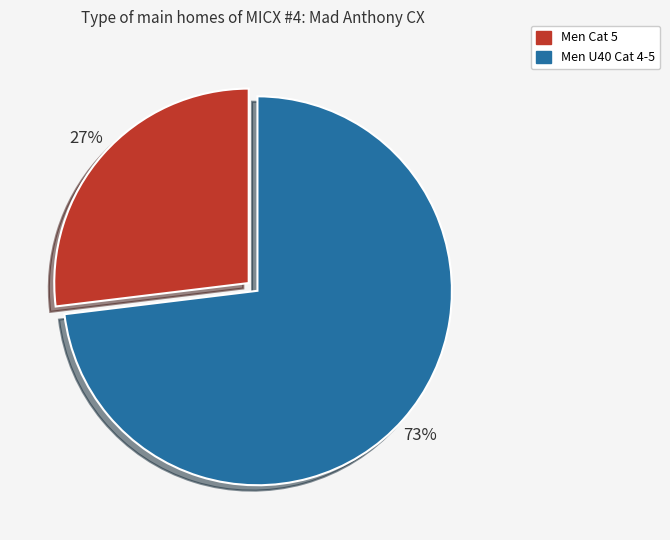

What is the smallest slice in the pie chart?

Men Cat 5